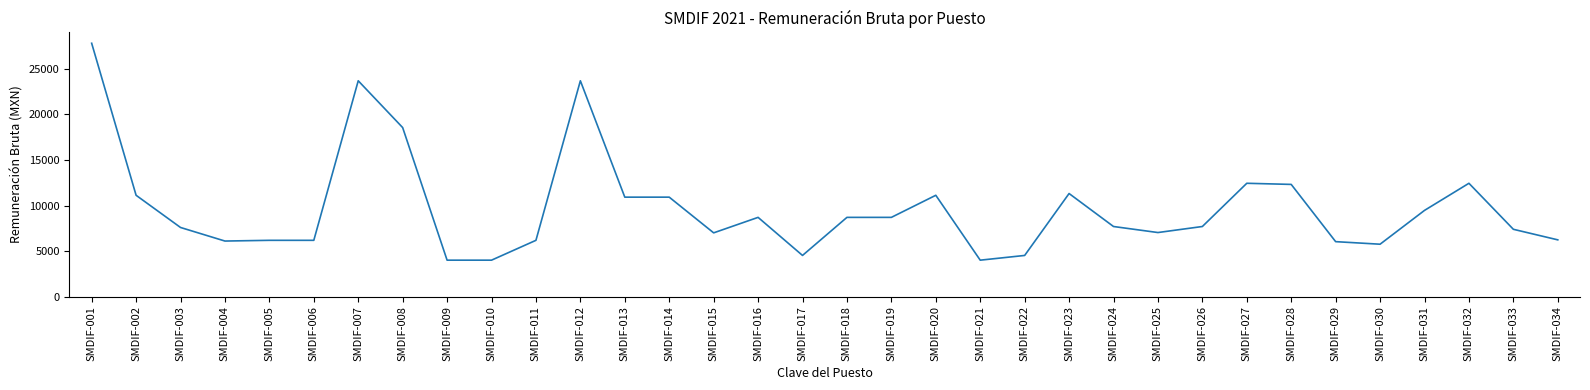

The value at SMDIF-015 is 2700.4. True or false?

False